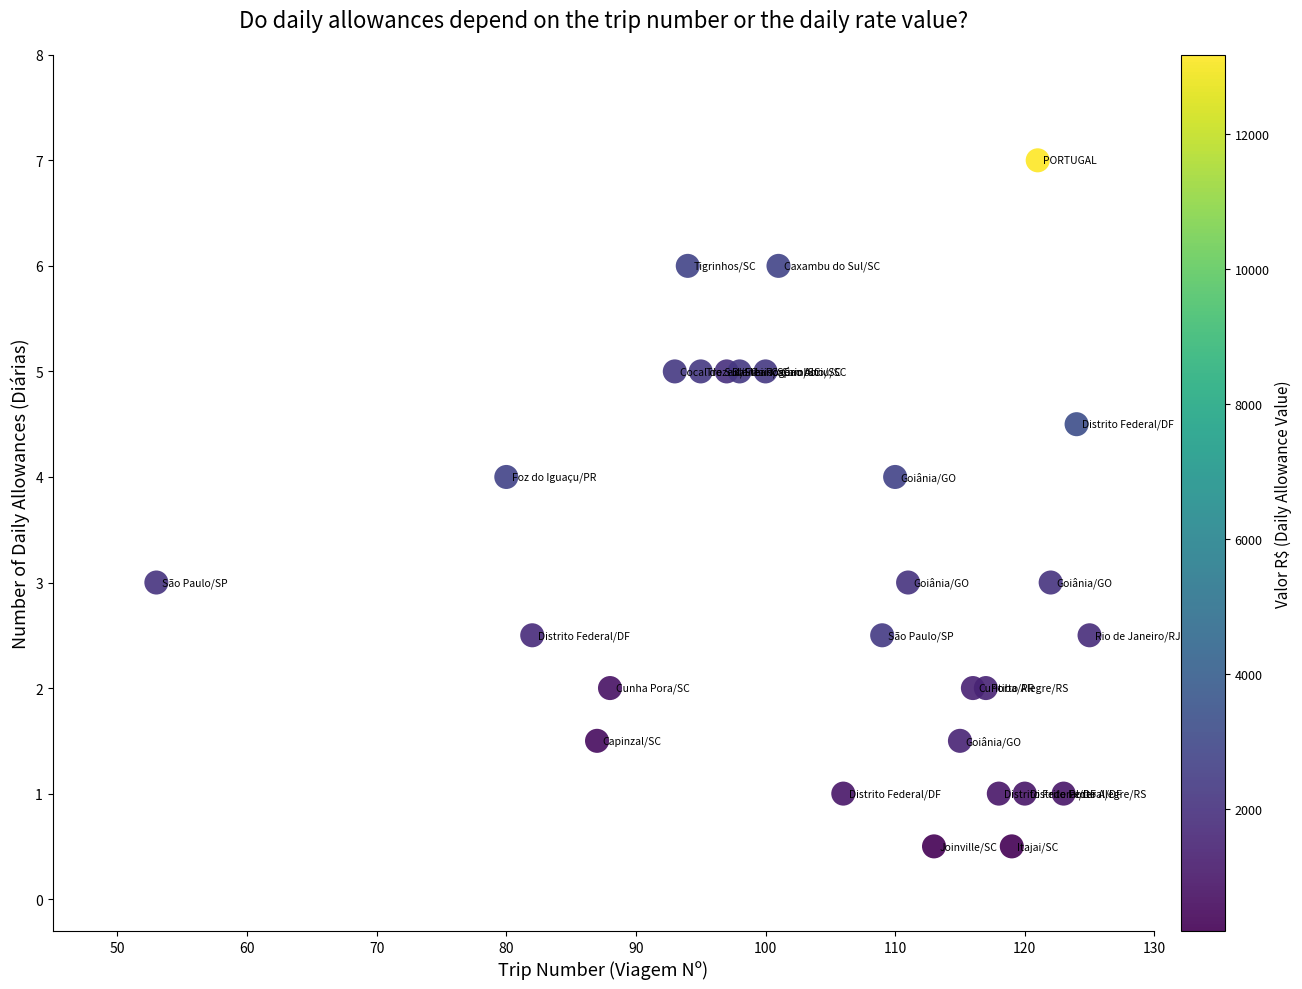

What is the range of X values (max minus min)?

72.0